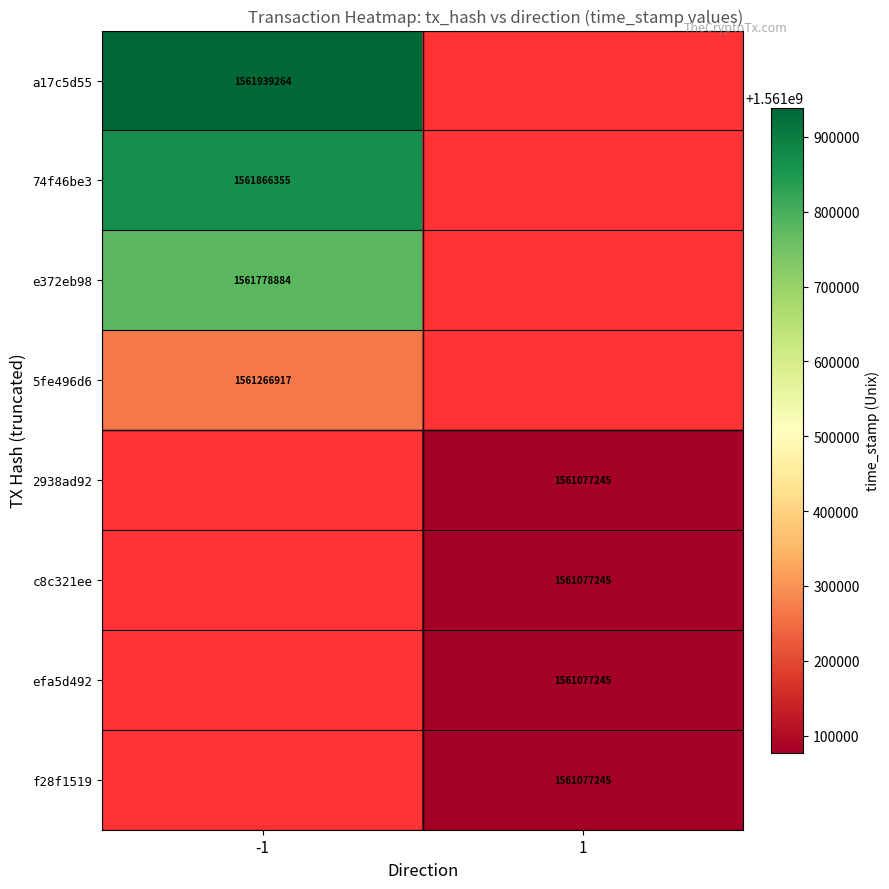

What is the smallest value displayed?

1561077245.0